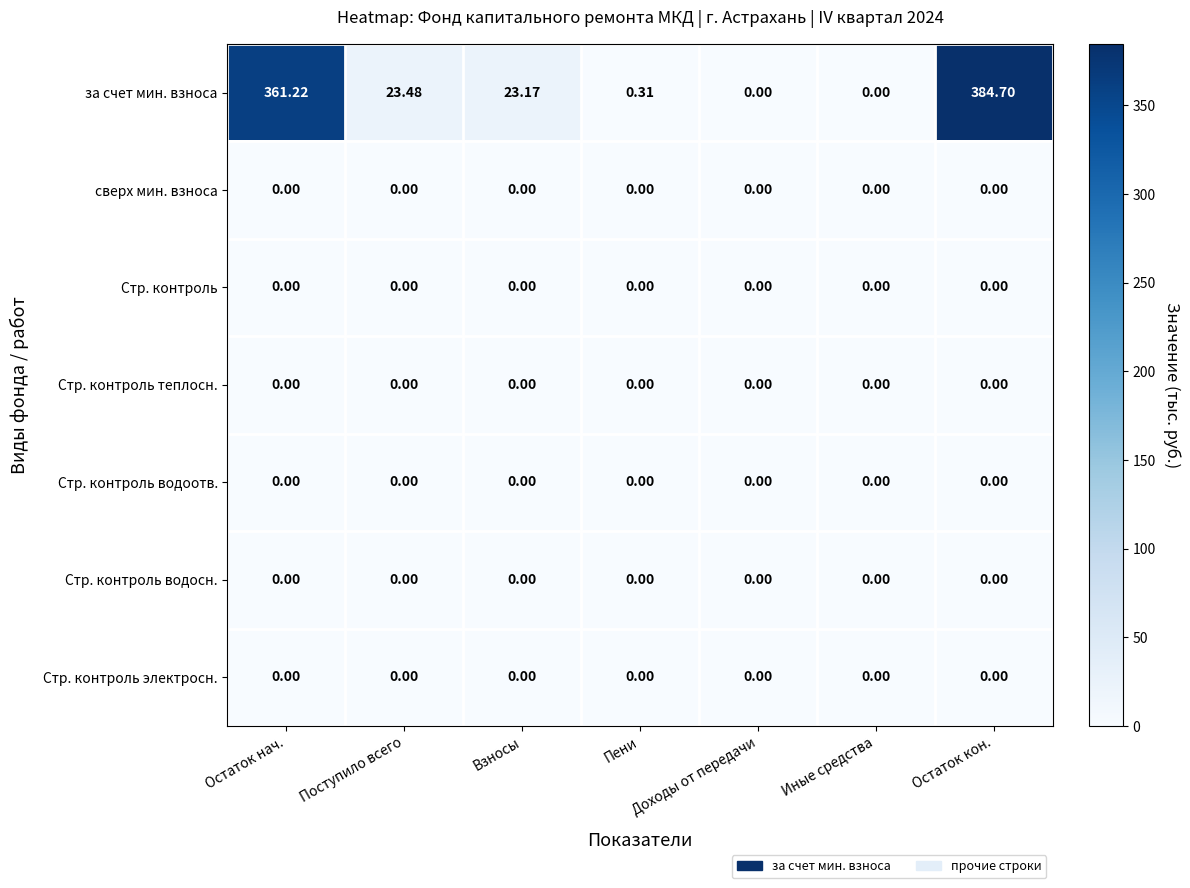

Which series changed the most between Поступило всего and Остаток кон.?

за счет мин. взноса